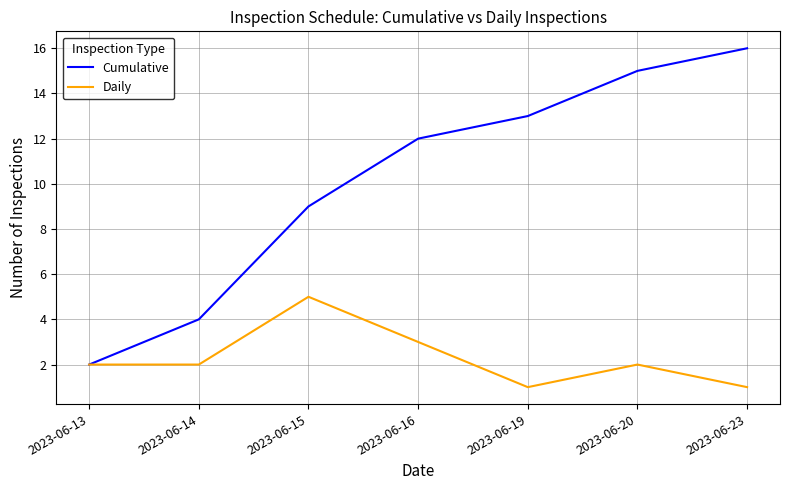

True or false: Cumulative has more than 0 interior local peaks.

False